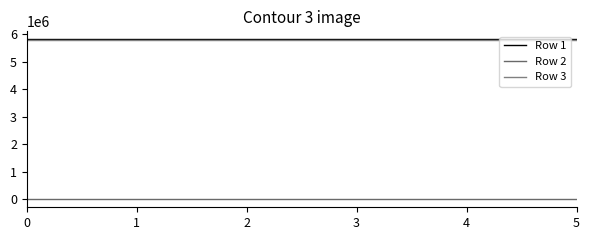

What is the minimum value for Row 3?

5804133.0